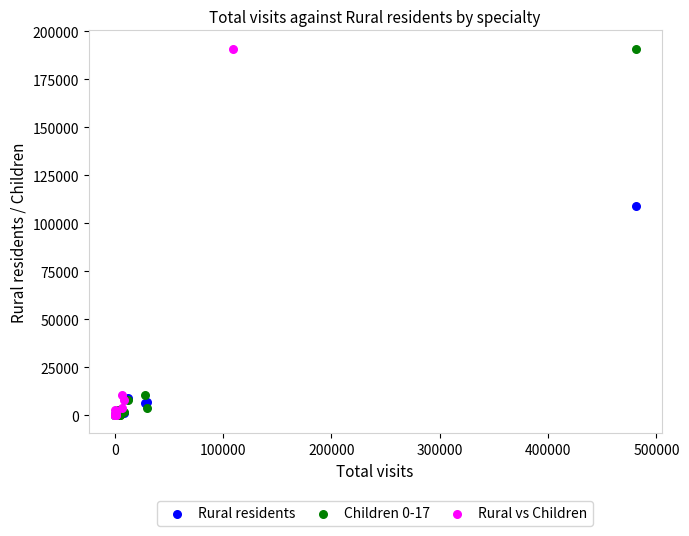

What are all the series names shown in the legend?

Rural residents, Children 0-17, Rural vs Children